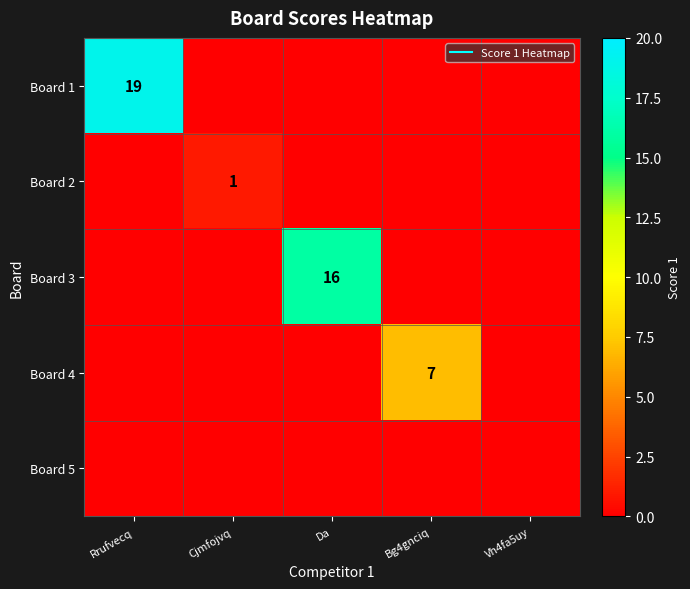

At which category is the sum across all series the highest?

Rrufvecq